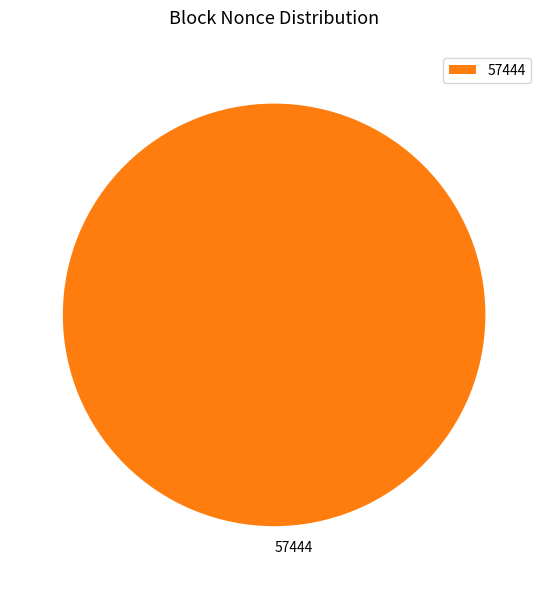

The 57444 slice represents 93% of the pie. True or false?

False